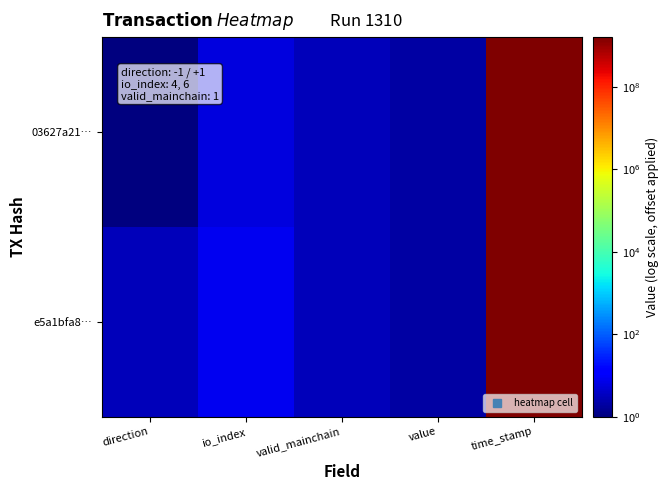

Rank the series by their maximum value, from highest to lowest.

03627a21…, e5a1bfa8…